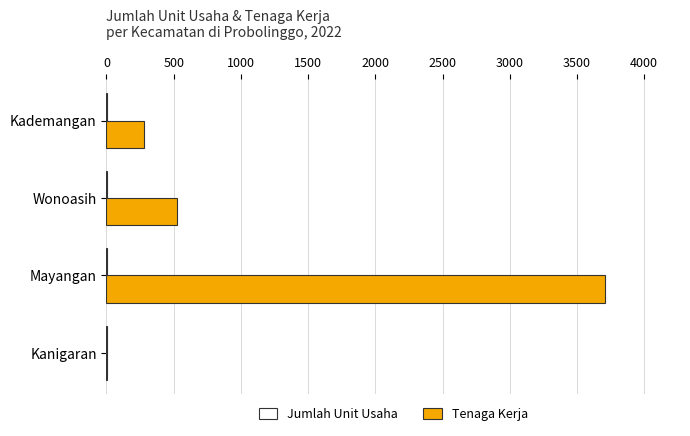

What is the sum of all Tenaga Kerja values?

4518